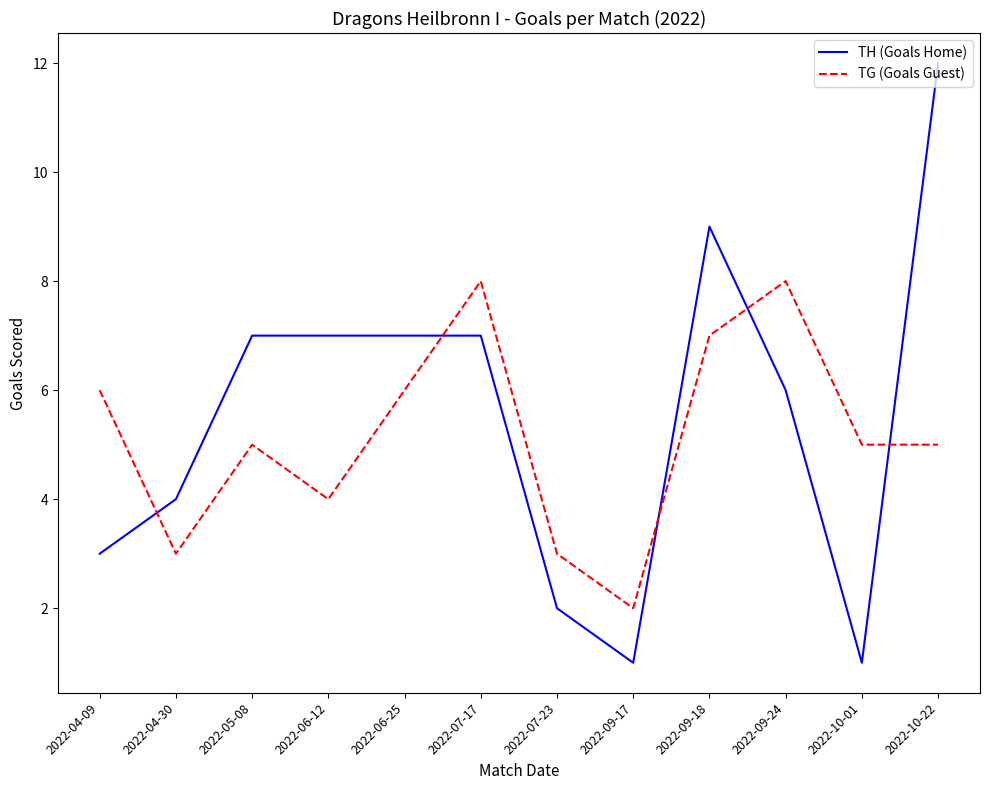

What is the difference between the maximum and minimum values in the TH (Goals Home) series?

11